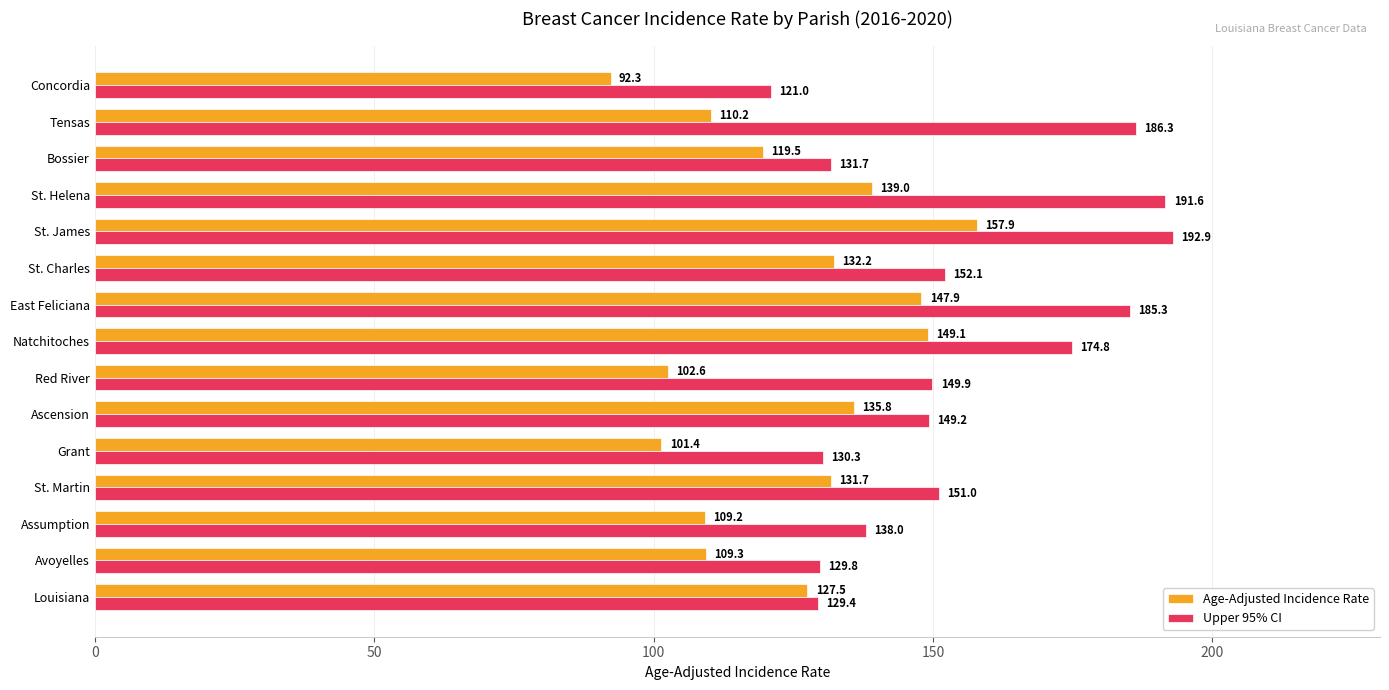

Which series changed the most between Assumption and East Feliciana?

Upper 95% CI